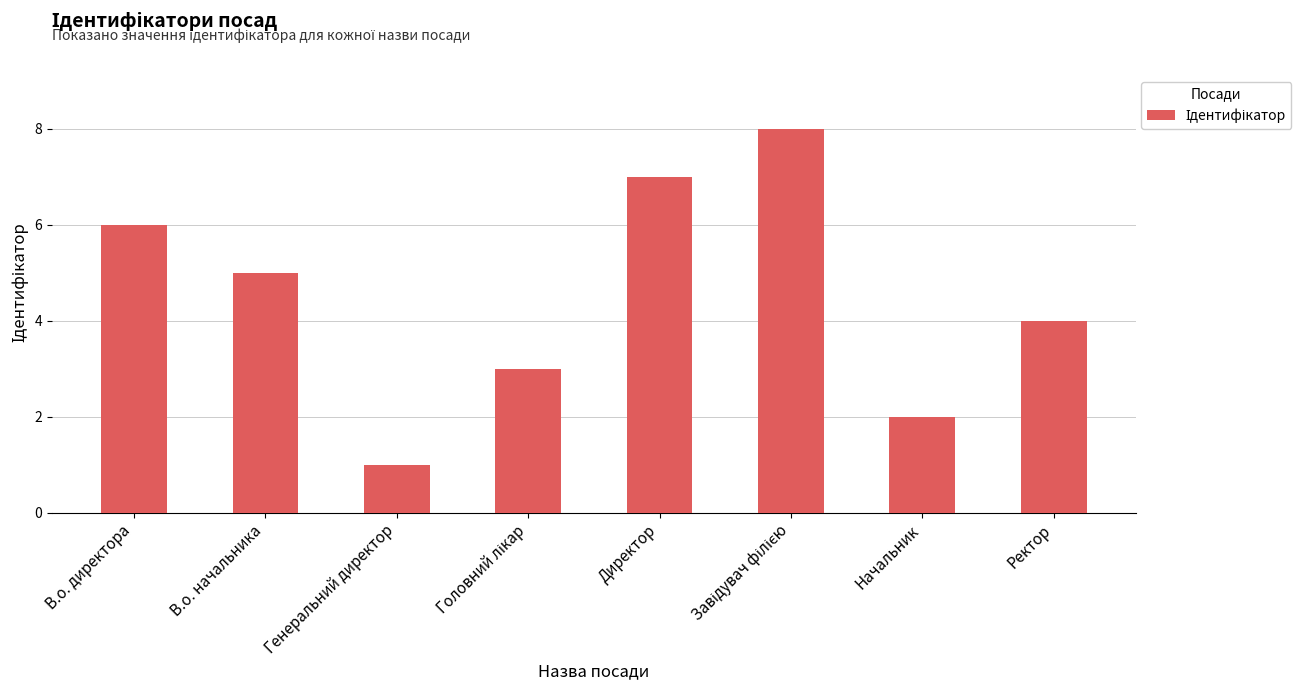

The value at Директор is 12. True or false?

False